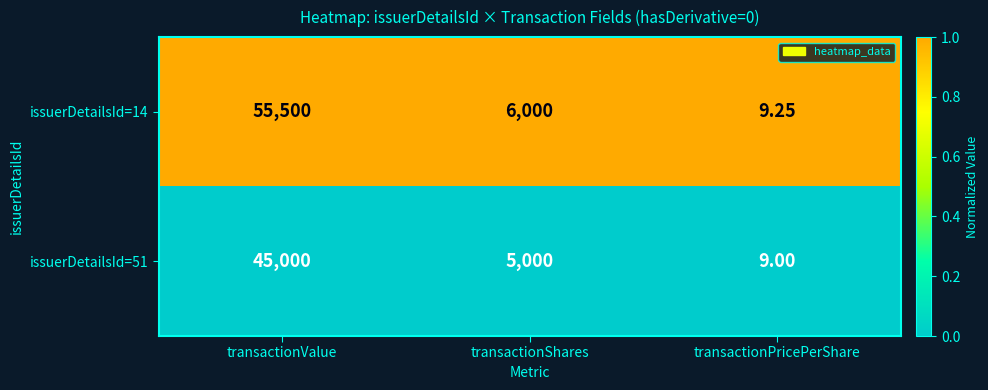

Where does the issuerDetailsId=14 series first go above 6000?

transactionValue